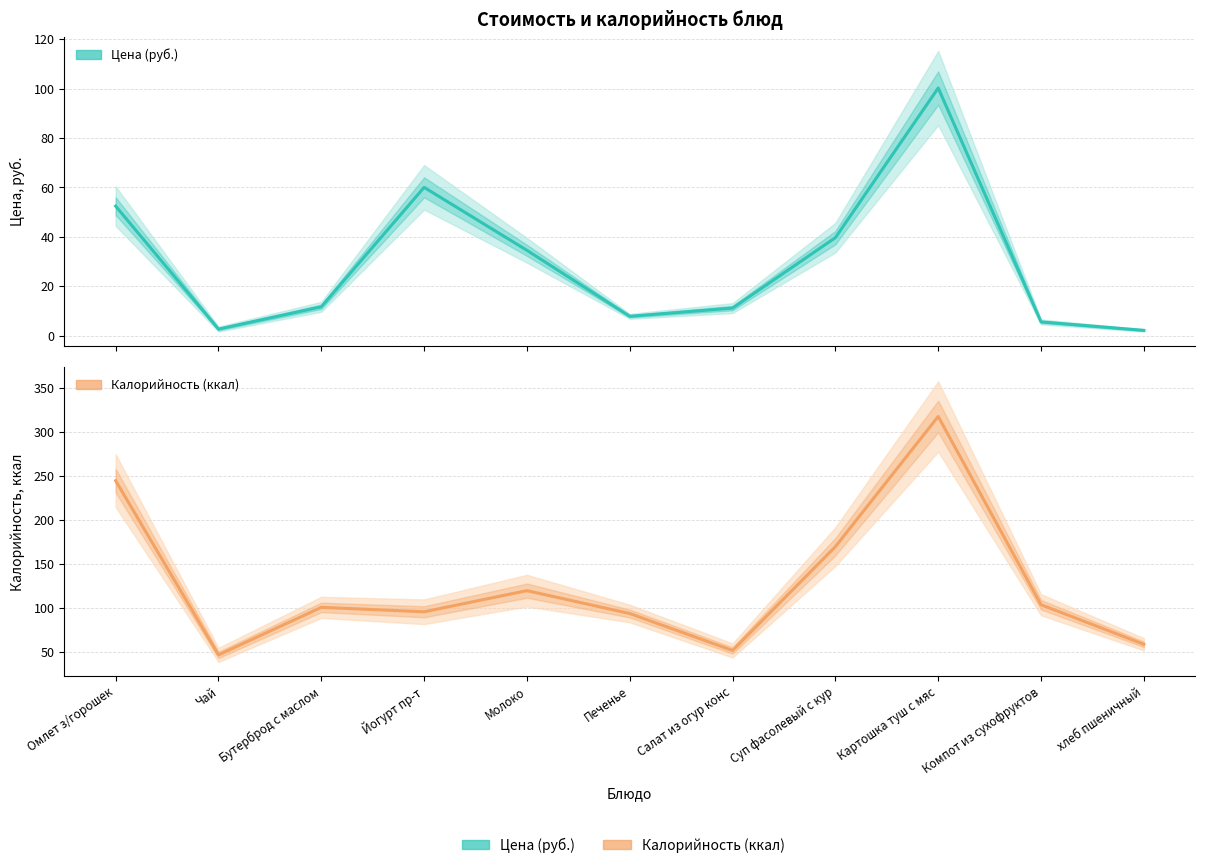

Reading right to left, list all the values displayed in this chart.

Цена (руб.): хлеб пшеничный=2.1	Компот из сухофруктов=5.5	Картошка туш с мяс=100.2	Суп фасолевый с кур=39.6	Салат из огур конс=11.1	Печенье=7.8	Молоко=34.5	Йогурт пр-т=60.0	Бутерброд с маслом=11.6	Чай=2.6	Омлет з/горошек=52.4
Калорийность (ккал): хлеб пшеничный=59.0	Компот из сухофруктов=104.0	Картошка туш с мяс=318.0	Суп фасолевый с кур=170.0	Салат из огур конс=52.0	Печенье=94.0	Молоко=120.0	Йогурт пр-т=96.0	Бутерброд с маслом=101.0	Чай=47.0	Омлет з/горошек=245.0